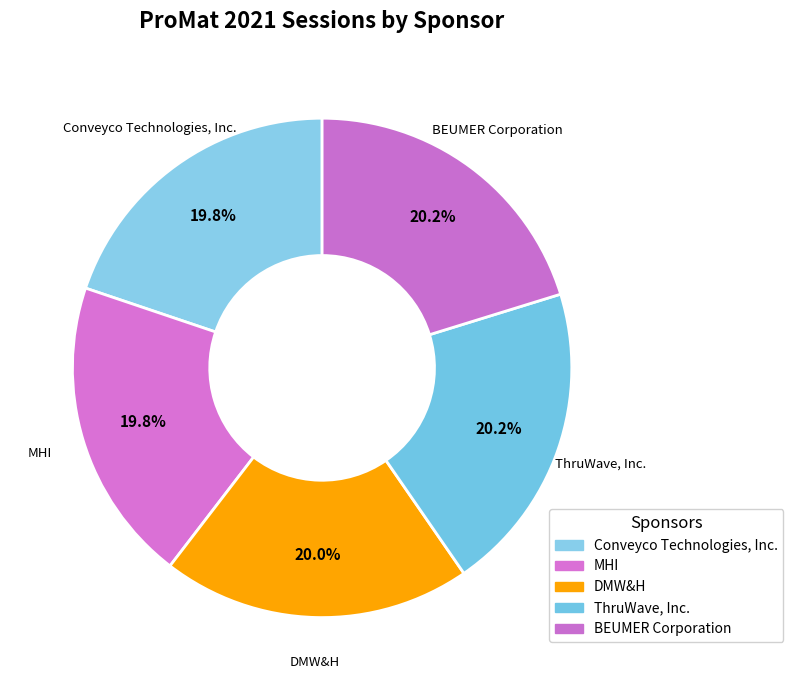

How many segments does this pie chart have?

5